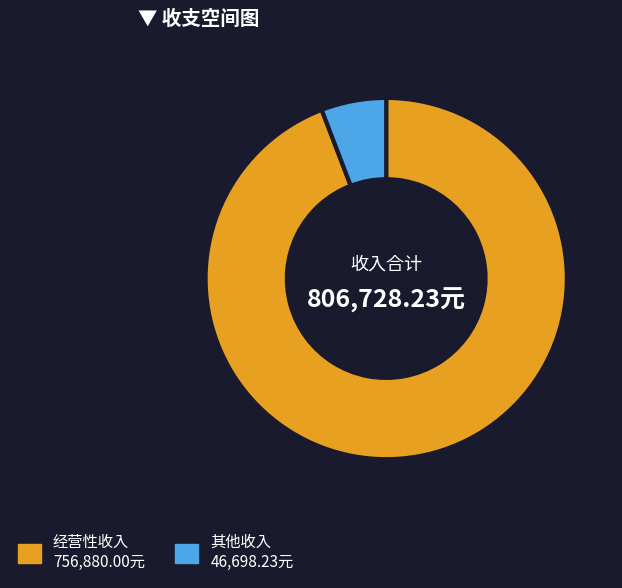

Is there a majority slice in this chart?

Yes